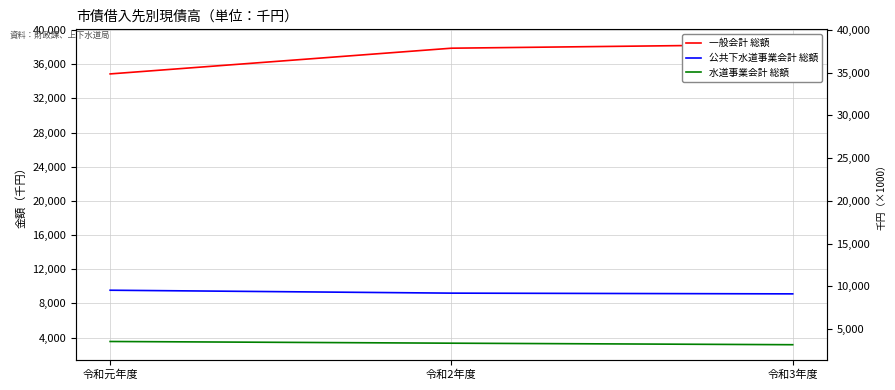

What is the value of the 水道事業会計 総額 point at the 2nd from the left?

3345154